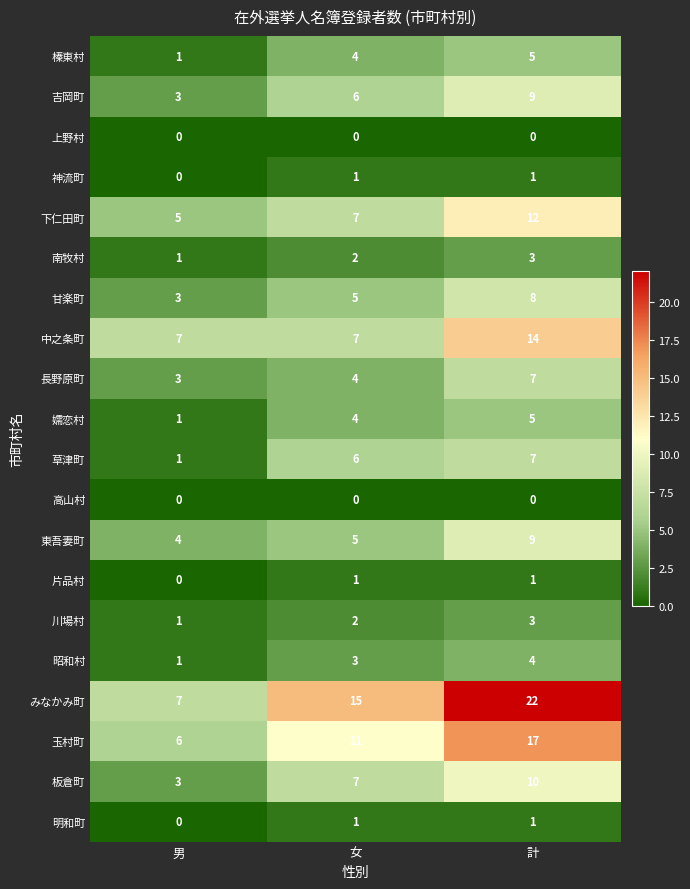

Where is 明和町 nearest to the value 0?

男